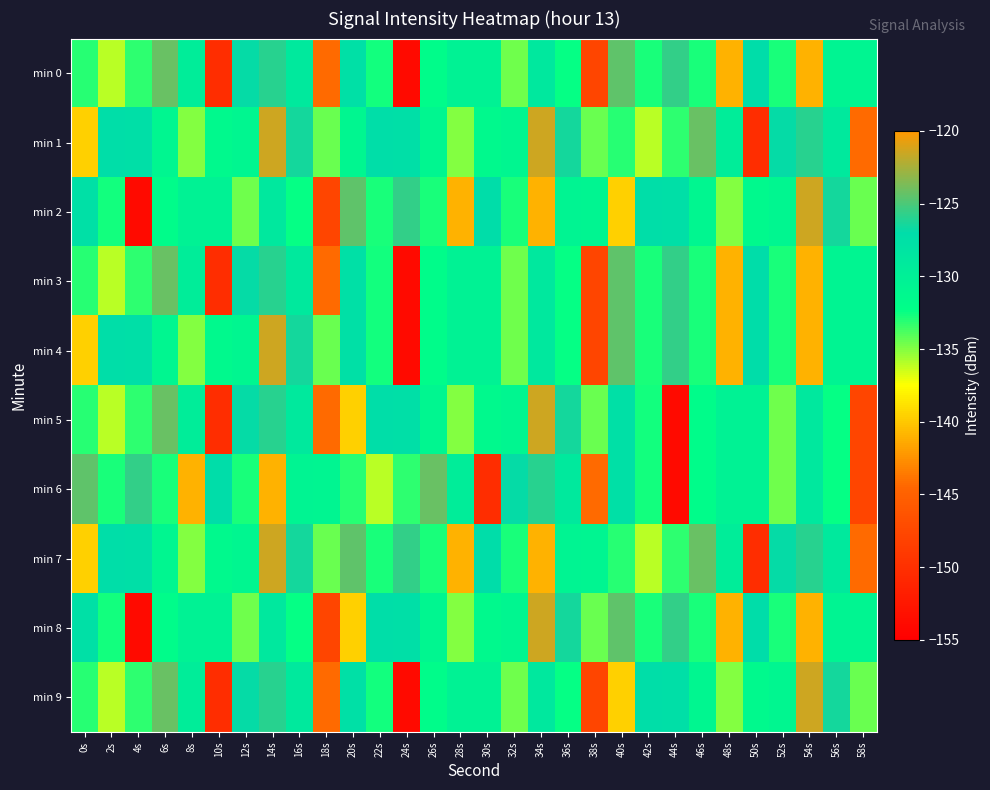

Which series has the largest total across all categories?

min 1